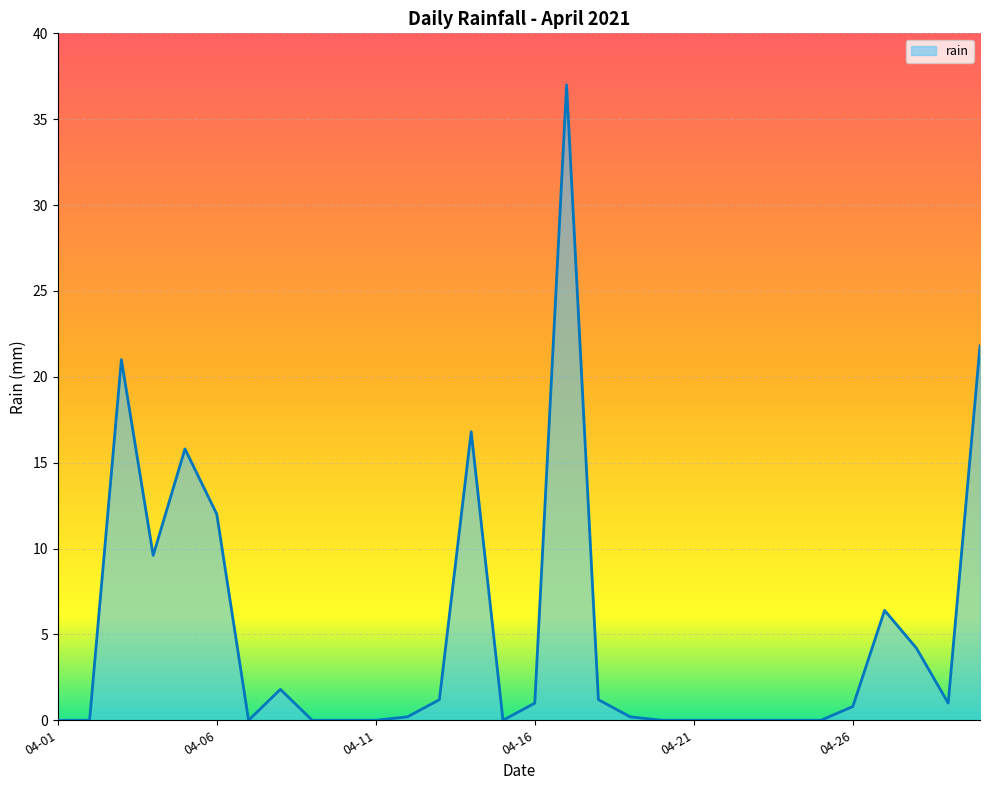

What is the difference between the maximum and minimum values?

37.0